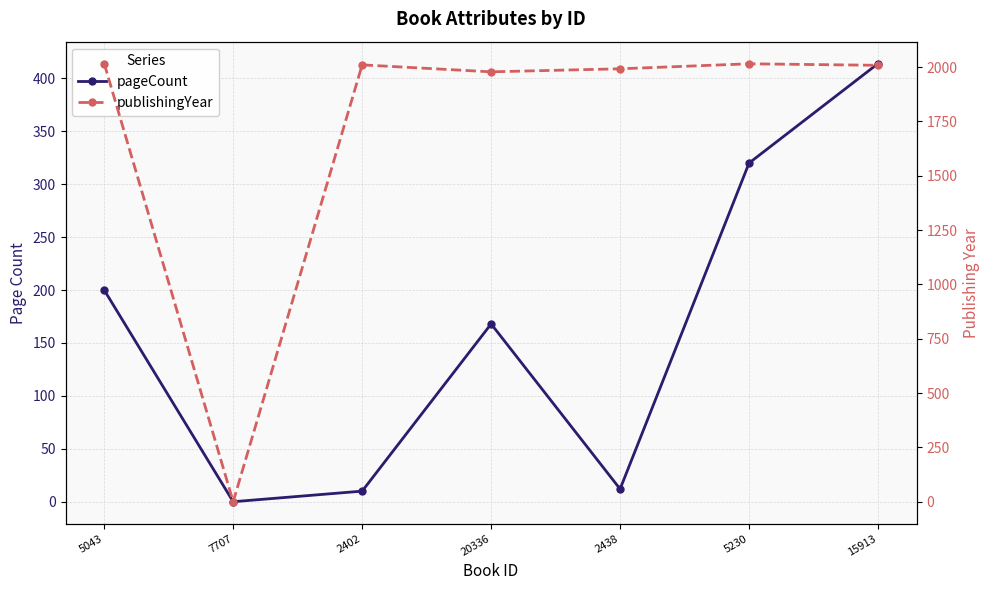

What value does the publishingYear series have at 20336, to the nearest 50?

2000